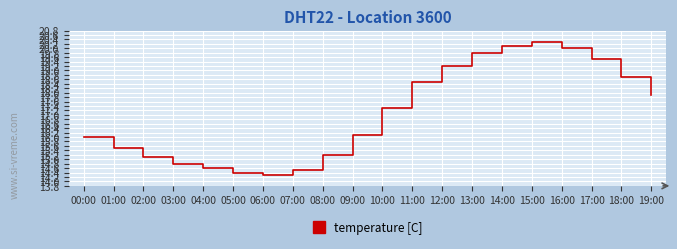

What is the greatest value displayed?

20.3